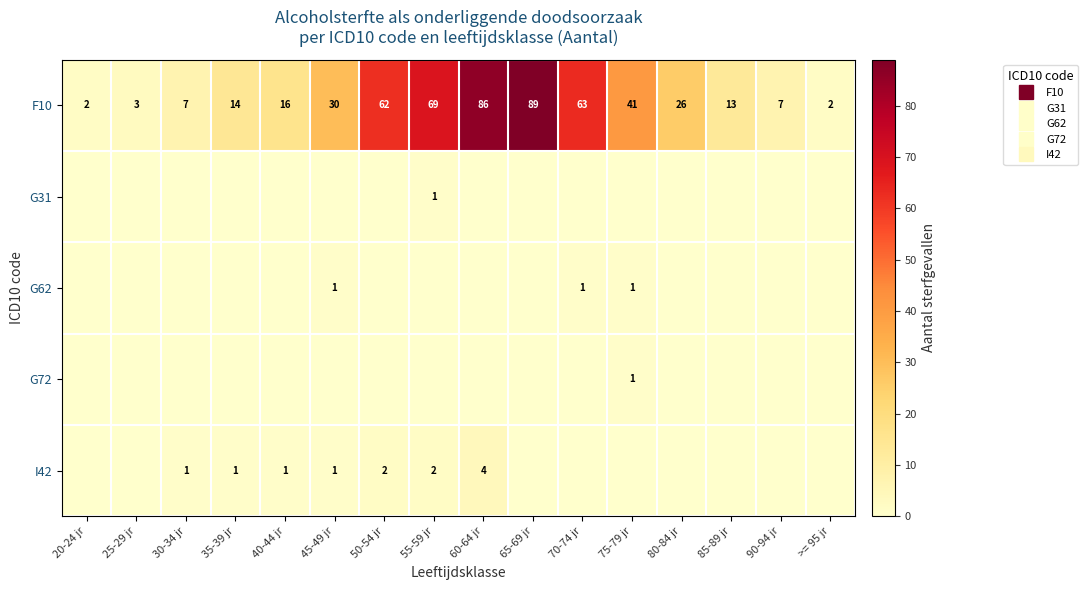

Is the value of I42 at 40-44 jr greater than the value of F10 at 40-44 jr?

No